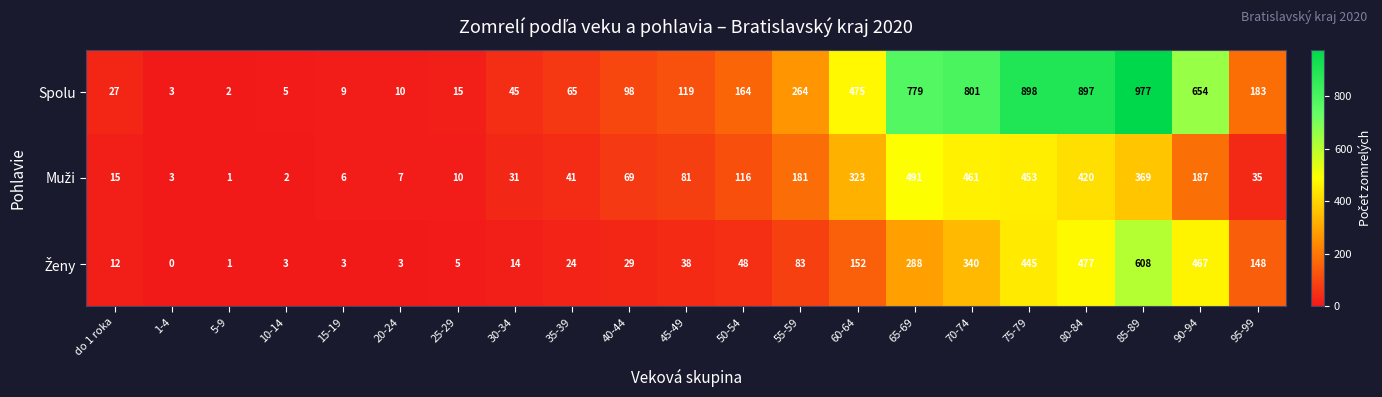

What is the spread (max minus min) of values at 95-99?

148